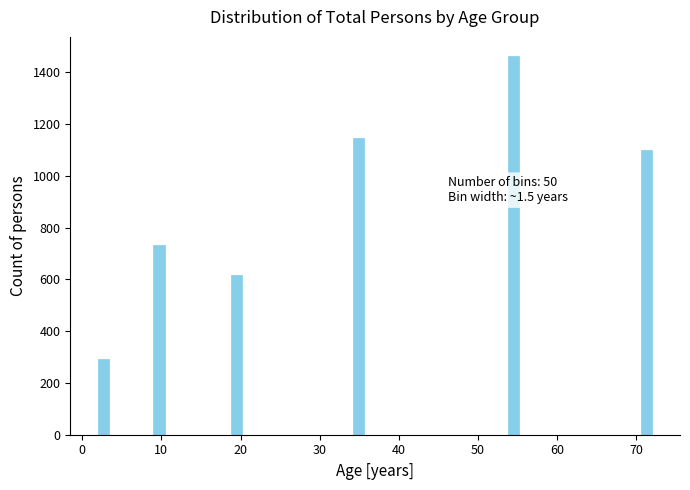

Read against the x-axis, roughly where is the centre of the tallest bar?

55